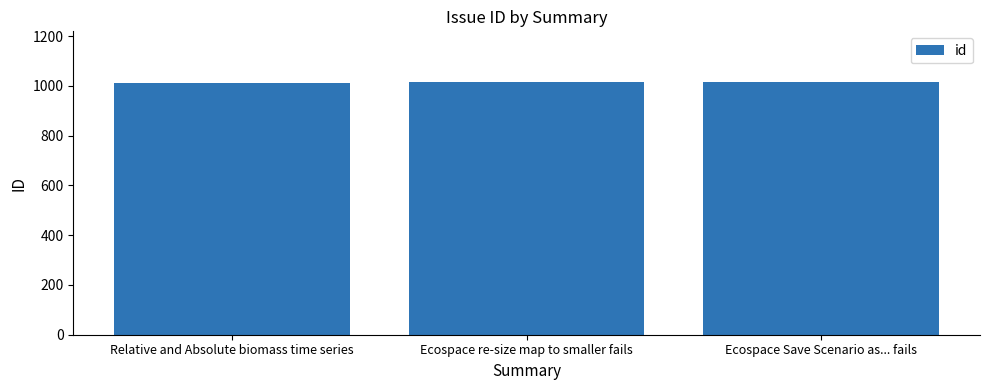

What is the difference between the values at Ecospace Save Scenario as... fails and Relative and Absolute biomass time series?

5